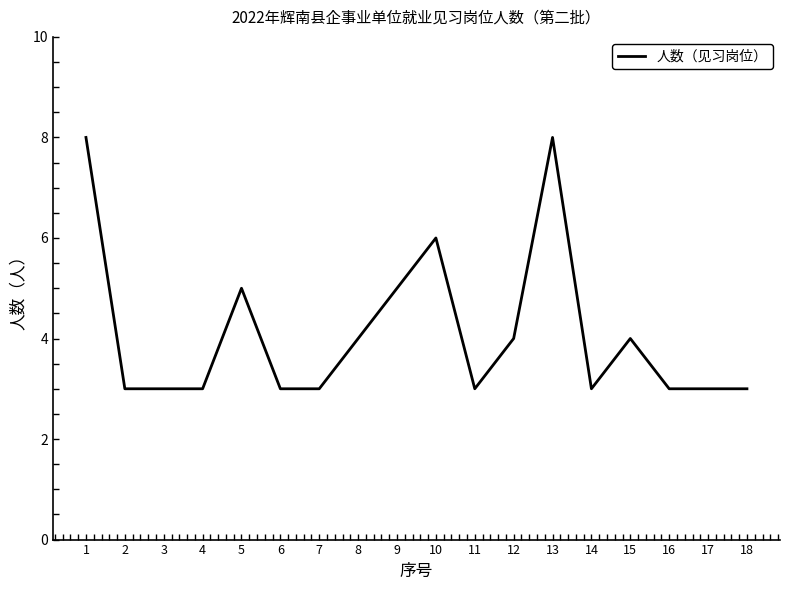

True or false: the data shows 10 at 10.

False